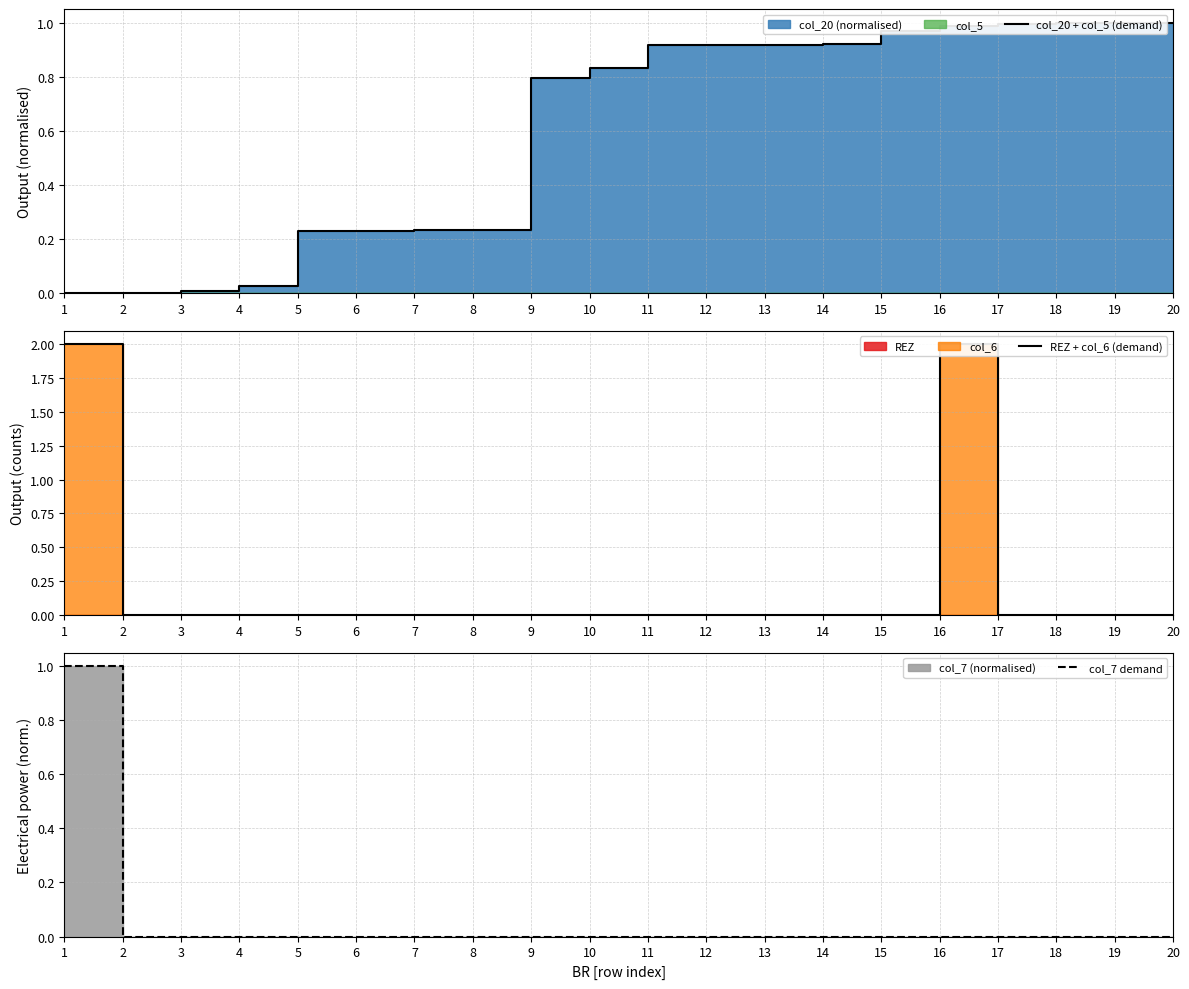

Which series changed the most between 2 and 16?

REZ + col_6 (demand)